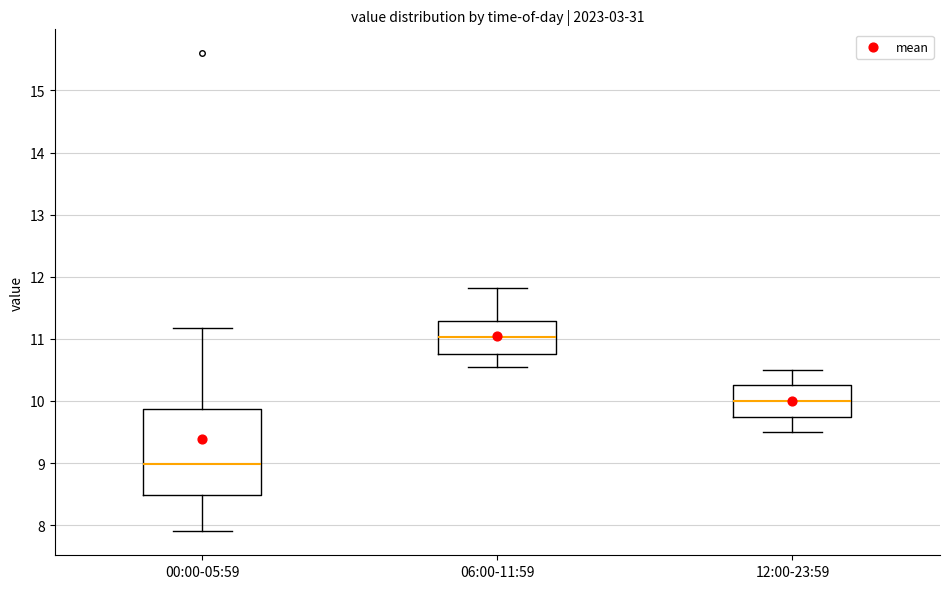

Comparing the boxes themselves (not the whiskers), which one is the tallest?

00:00-05:59